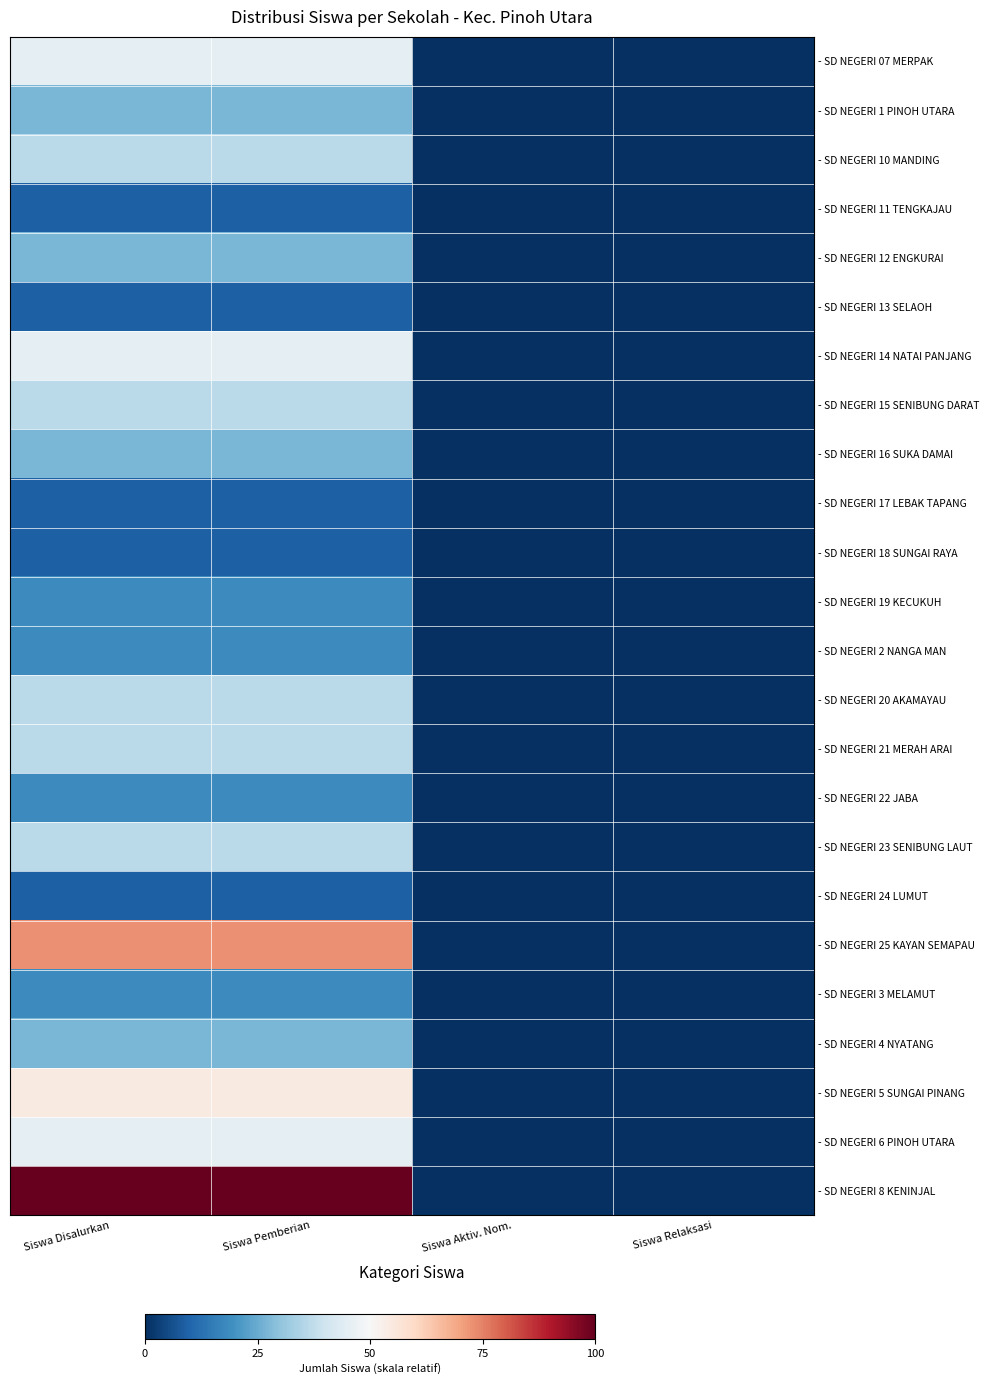

Which has a higher value, Siswa Disalurkan or Siswa Pemberian?

Siswa Disalurkan